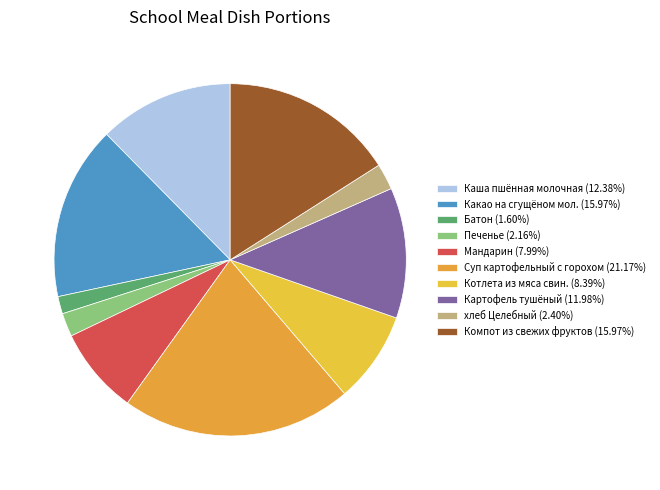

To the nearest percent, what is the difference between the largest and smallest slice percentages?

20%